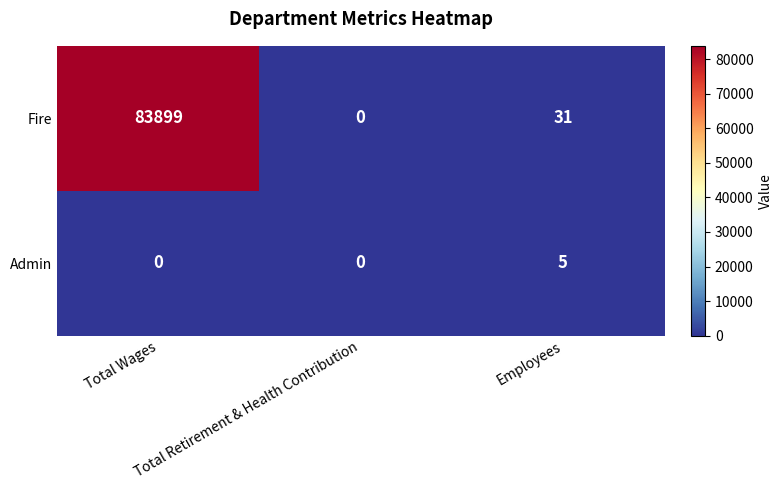

List the series in order of their overall mean, highest first.

Fire, Admin